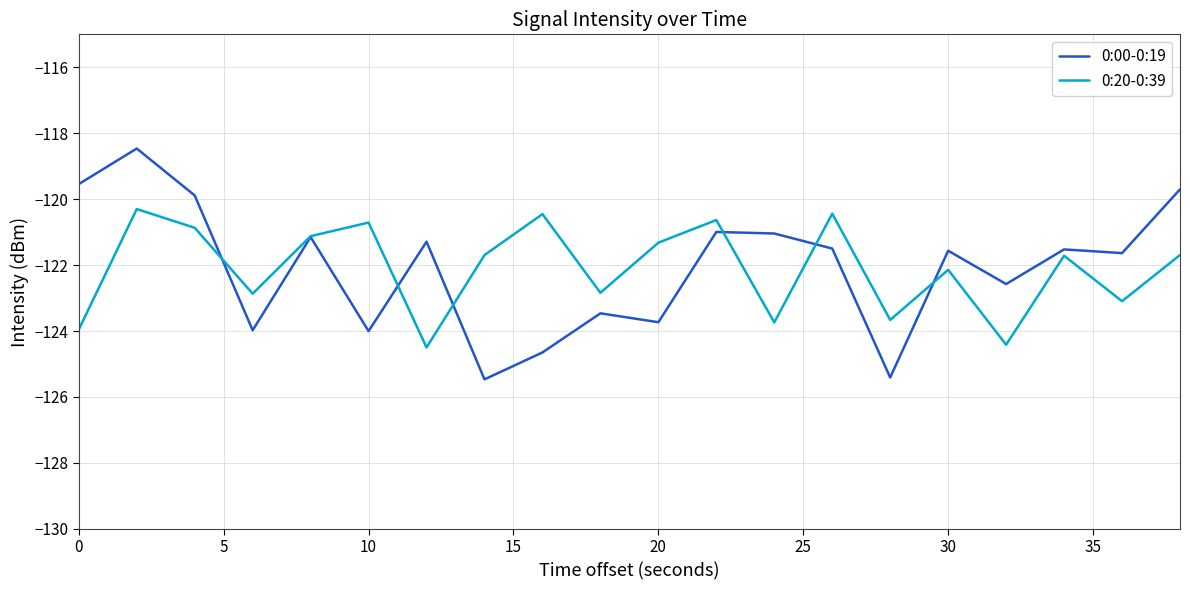

Which series has the largest range (max minus min)?

0:00-0:19